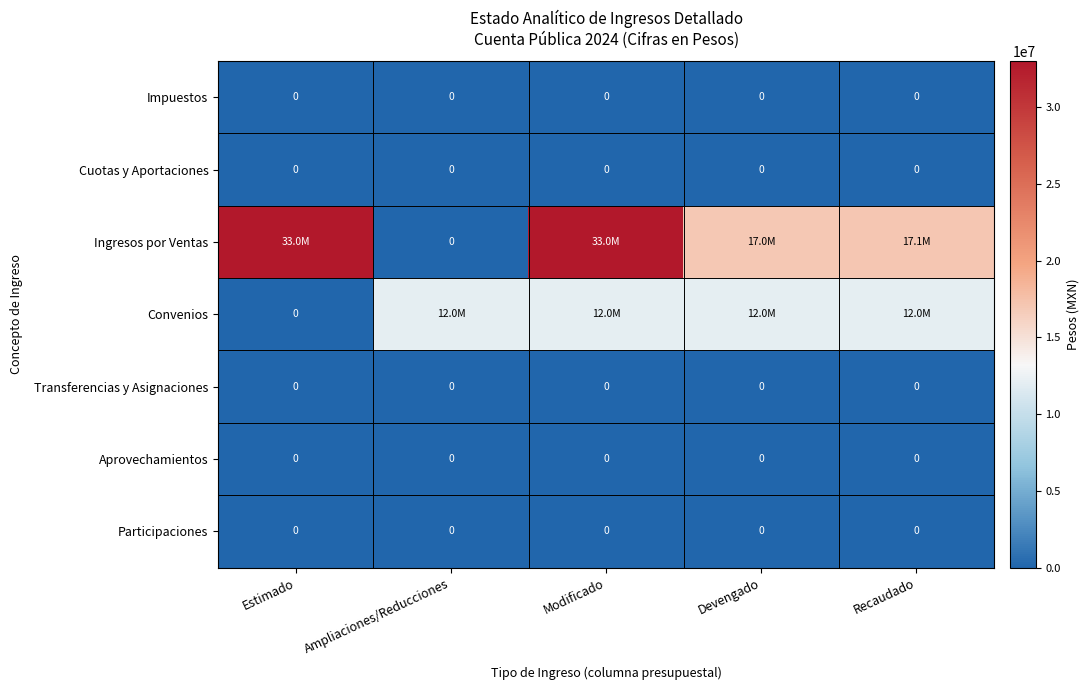

What is the total value across all series at Estimado?

33000000